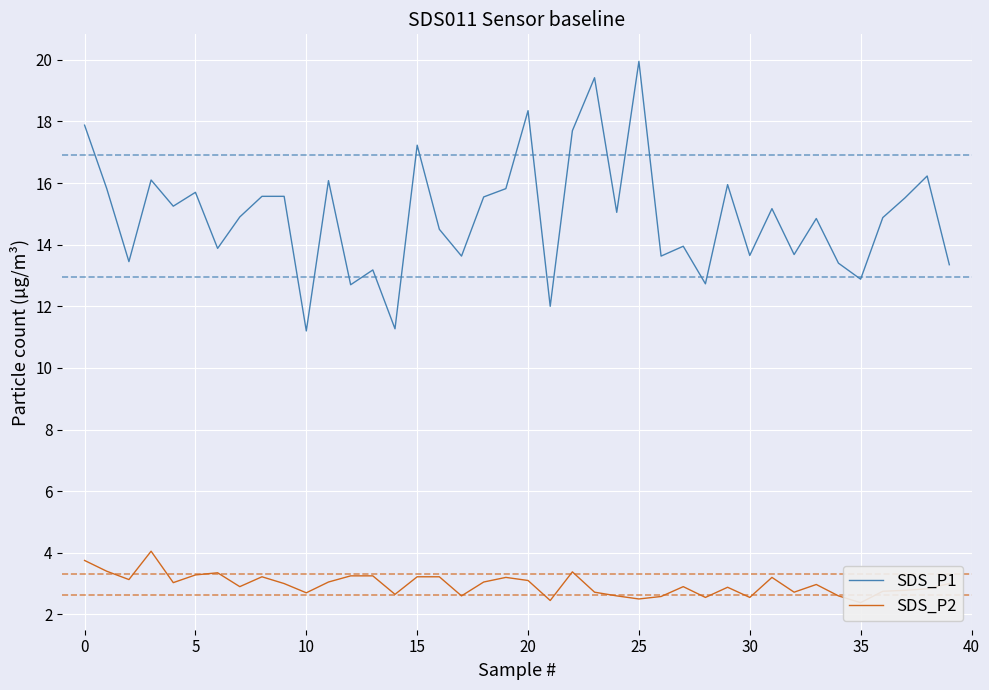

True or false: SDS_P1 and SDS_P2 intersect in this chart.

False